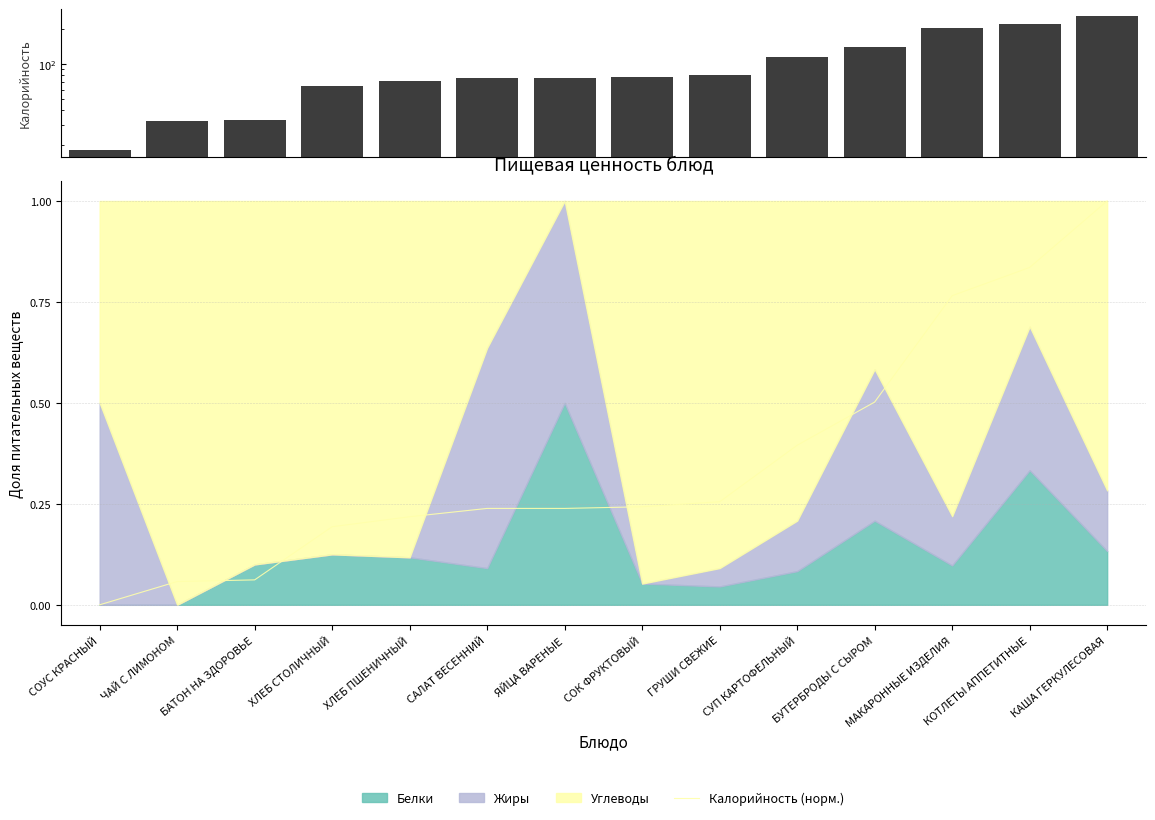

What is the highest value of the Калорийность (норм.) series?

1.0